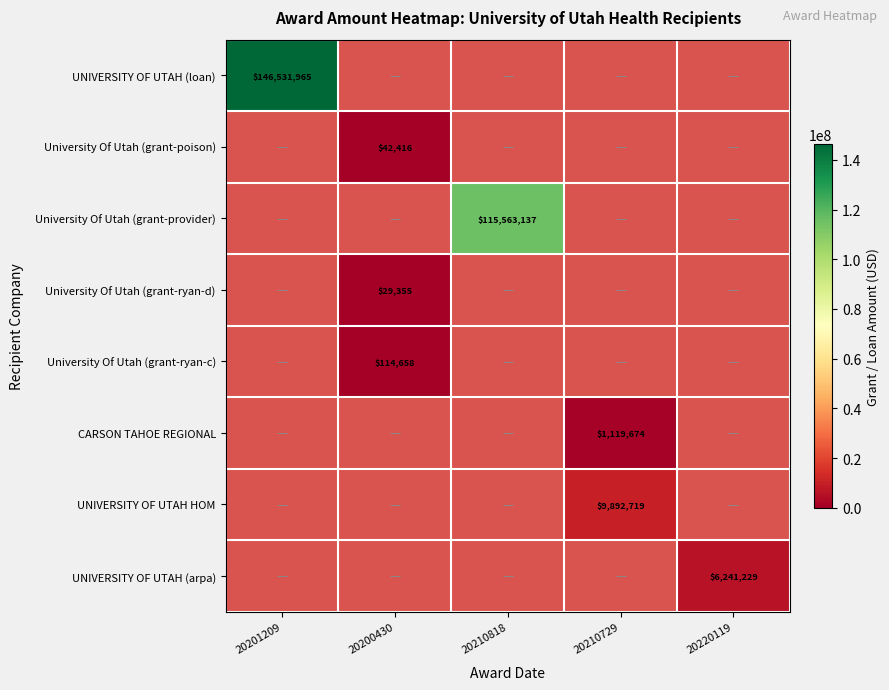

How many distinct data groups are displayed?

8